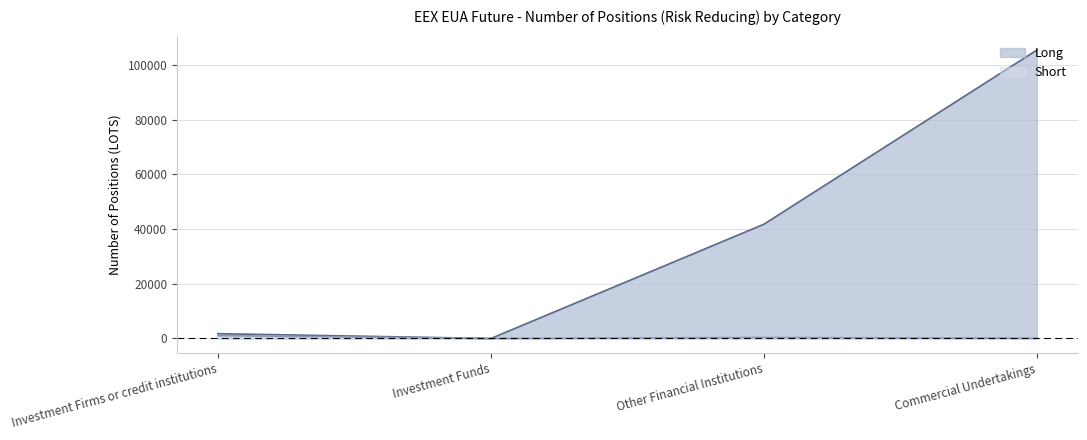

True or false: Long and Short intersect in this chart.

False